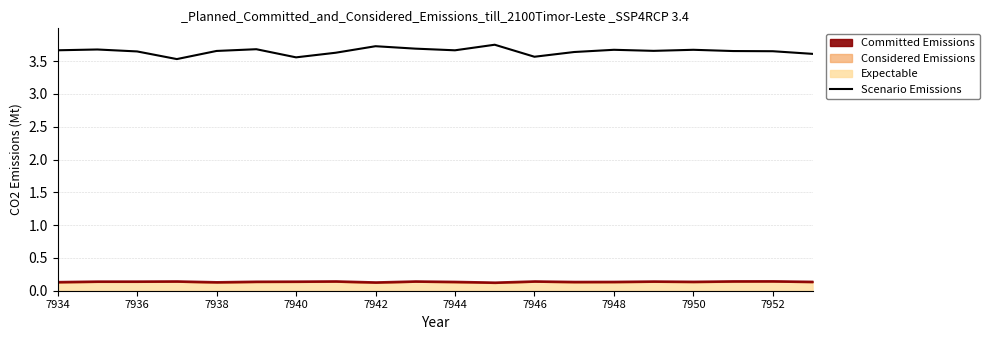

The value of Scenario Emissions at 7944 is 6.1. True or false?

False